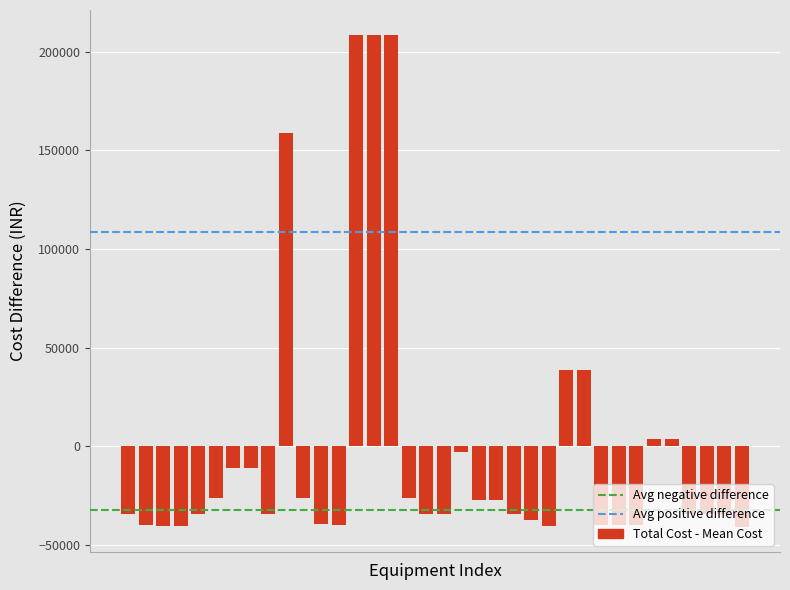

What is the value of the 7th bar from the left?

-11204.3